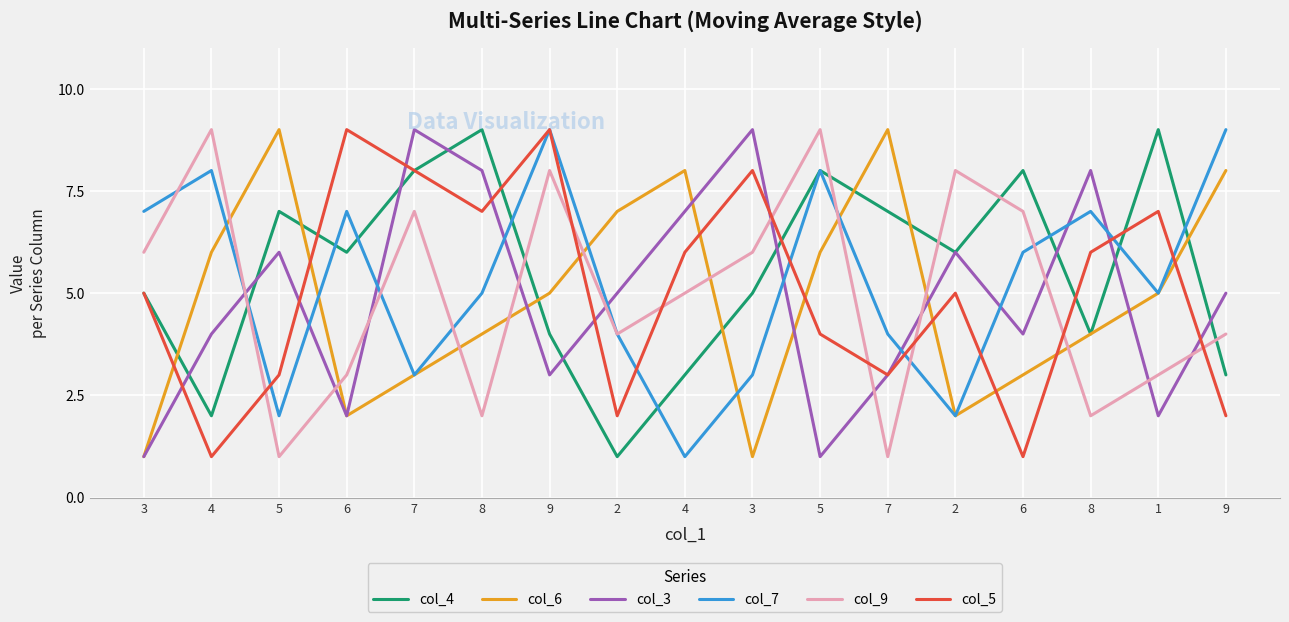

What are all the series names shown in the legend?

col_4, col_6, col_3, col_7, col_9, col_5